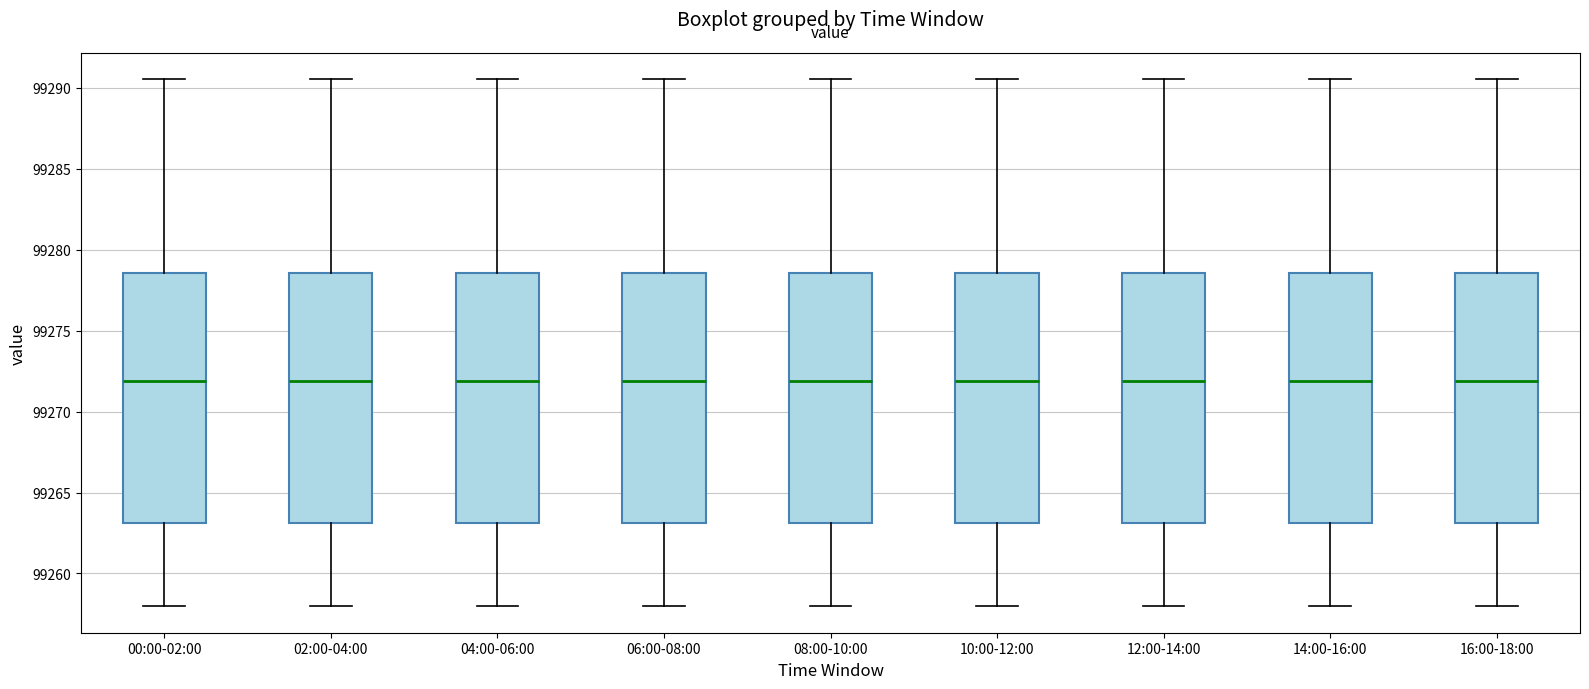

Reading left to right, read every box against the y-axis: the position of its median line, the range the box covers, and the ends of its whiskers. The values are not printed on the chart, so give them approximately, as read against the axis.

00:00-02:00: median 99272.0, box 99263.0 to 99278.5, whiskers 99258.0 to 99290.5
02:00-04:00: median 99272.0, box 99263.0 to 99278.5, whiskers 99258.0 to 99290.5
04:00-06:00: median 99272.0, box 99263.0 to 99278.5, whiskers 99258.0 to 99290.5
06:00-08:00: median 99272.0, box 99263.0 to 99278.5, whiskers 99258.0 to 99290.5
08:00-10:00: median 99272.0, box 99263.0 to 99278.5, whiskers 99258.0 to 99290.5
10:00-12:00: median 99272.0, box 99263.0 to 99278.5, whiskers 99258.0 to 99290.5
12:00-14:00: median 99272.0, box 99263.0 to 99278.5, whiskers 99258.0 to 99290.5
14:00-16:00: median 99272.0, box 99263.0 to 99278.5, whiskers 99258.0 to 99290.5
16:00-18:00: median 99272.0, box 99263.0 to 99278.5, whiskers 99258.0 to 99290.5